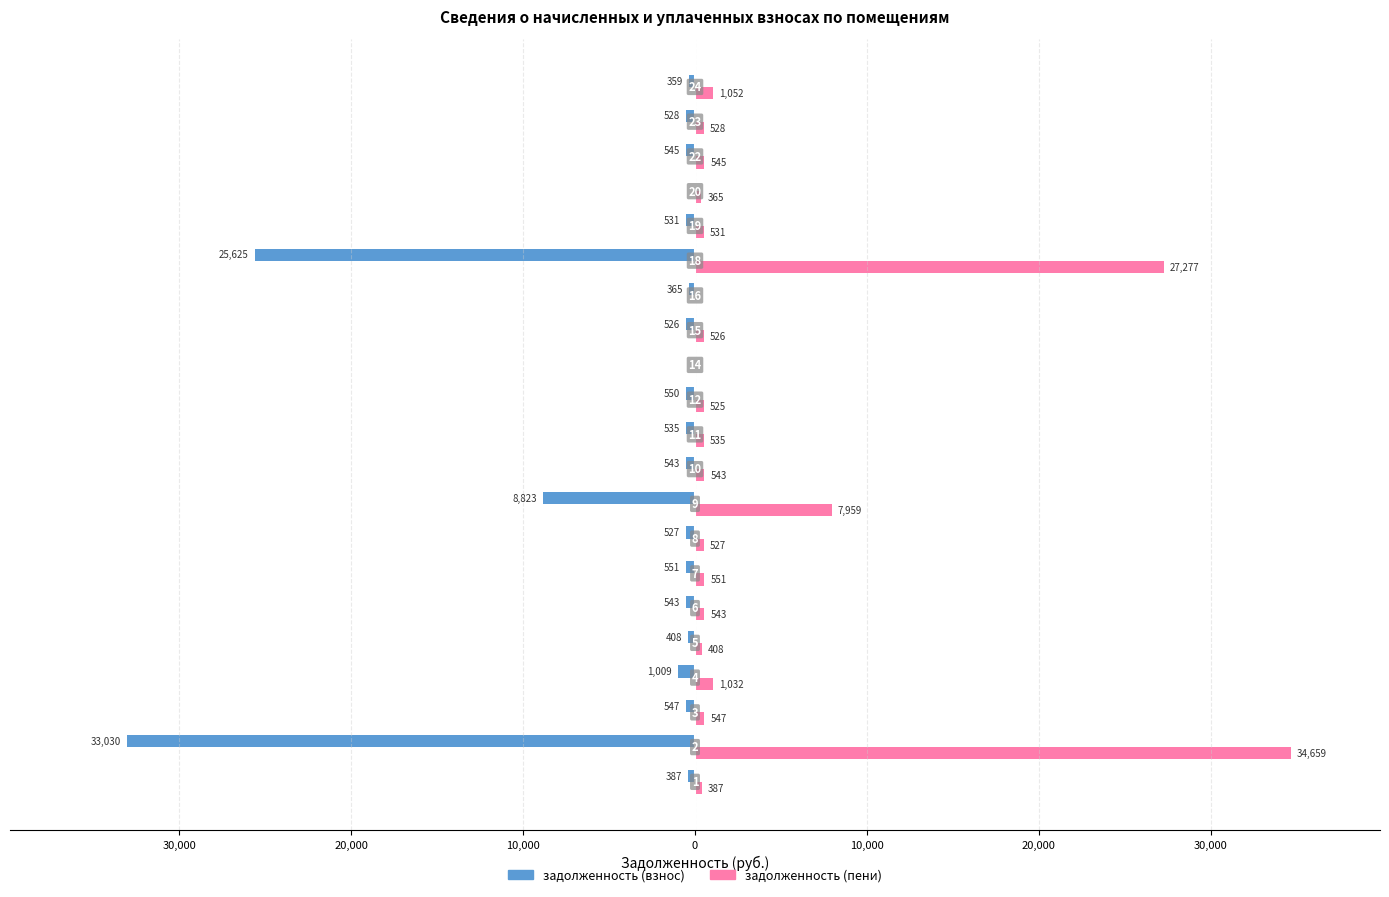

What are all the series names shown in the legend?

задолженность (взнос), задолженность (пени)